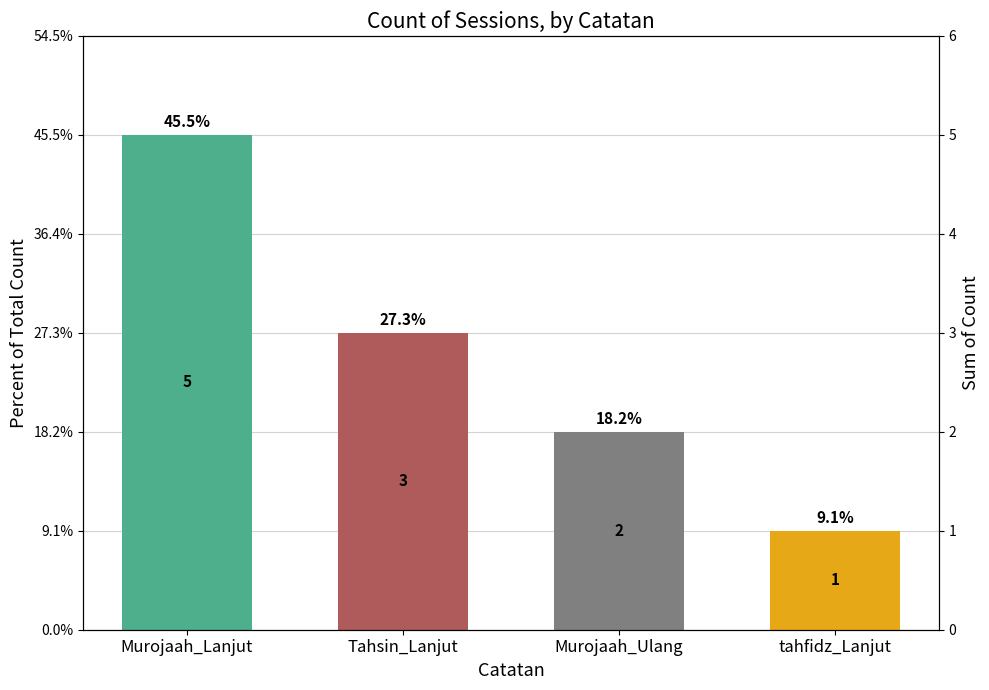

What is the ratio of the value at Murojaah_Ulang to the value at tahfidz_Lanjut?

2.0